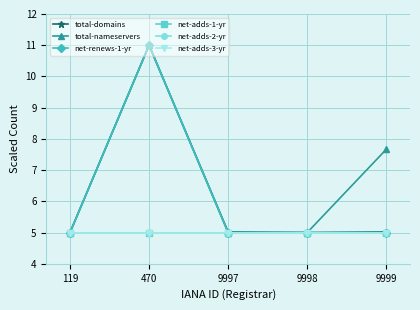

What is the sum of all net-renews-1-yr values?

31.0